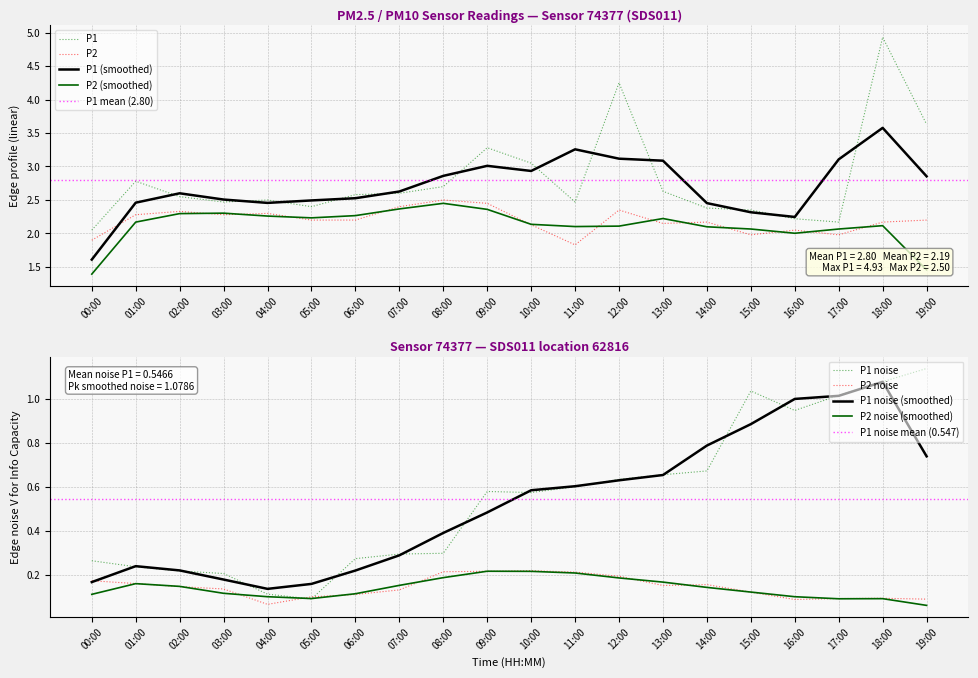

Which series has the largest total across all categories?

P1